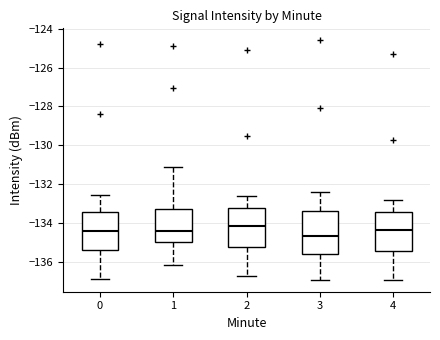

Reading left to right, read every box against the y-axis: the position of its median line, the range the box covers, and the ends of its whiskers. The values are not printed on the chart, so give them approximately, as read against the axis.

0: median -134.4, box -135.4 to -133.4, whiskers -136.8 to -132.6
1: median -134.4, box -135.0 to -133.2, whiskers -136.2 to -131.2
2: median -134.2, box -135.2 to -133.2, whiskers -136.6 to -132.6
3: median -134.6, box -135.6 to -133.4, whiskers -136.8 to -132.4
4: median -134.4, box -135.4 to -133.4, whiskers -136.8 to -132.8